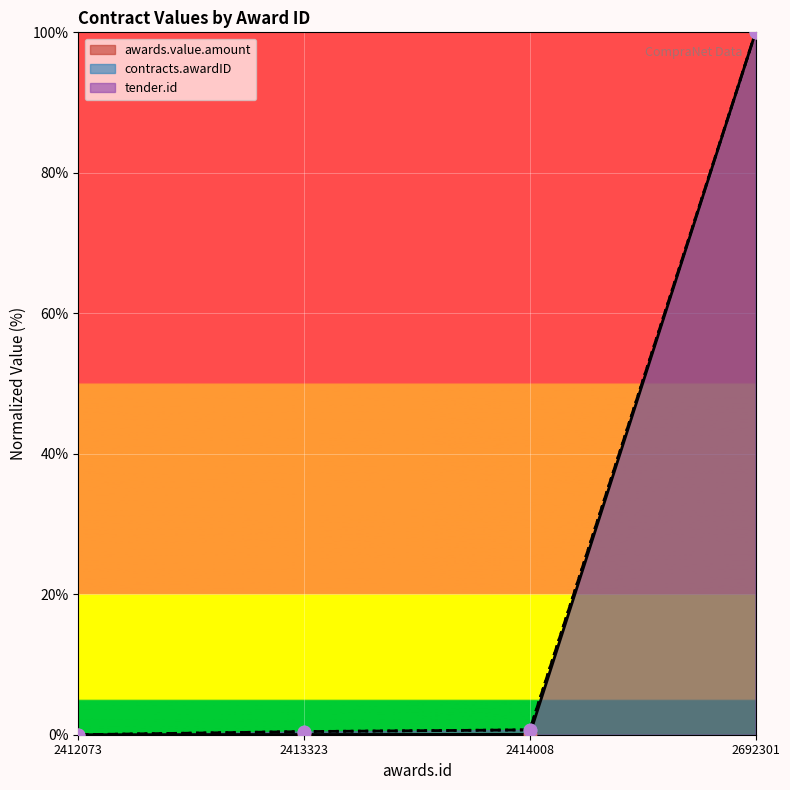

Is the value of contracts.awardID at 2413323 greater than the value of awards.value.amount at 2692301?

No